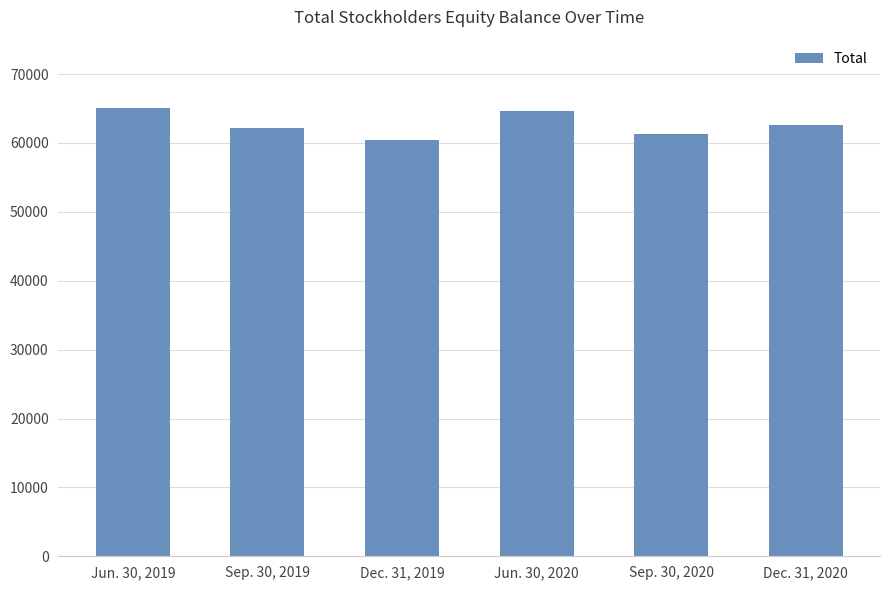

What is the average value?

62718